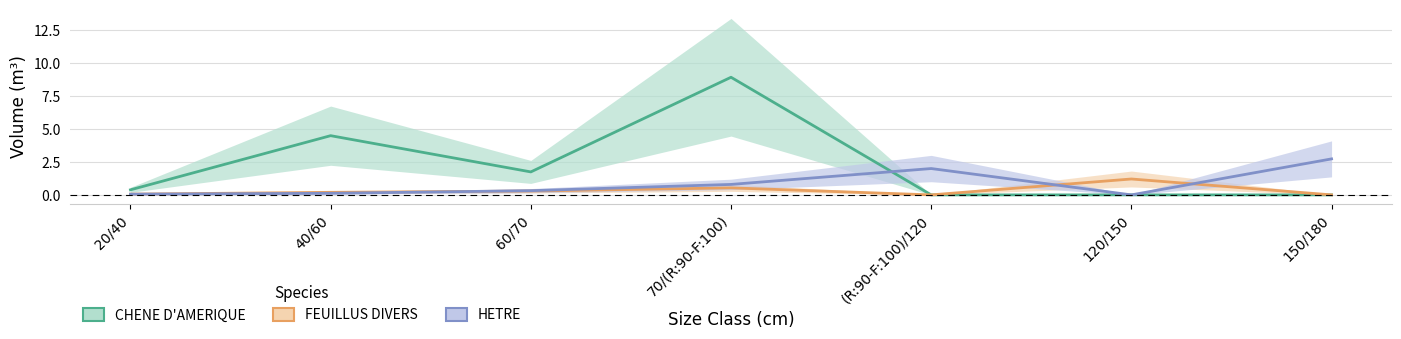

What value does the HETRE series have at 60/70?

0.3